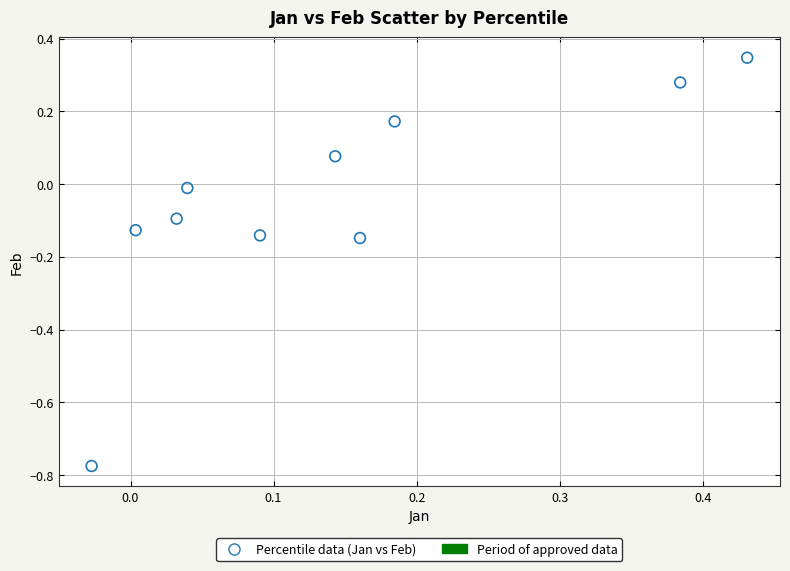

What is the range of Y values (max minus min)?

1.1